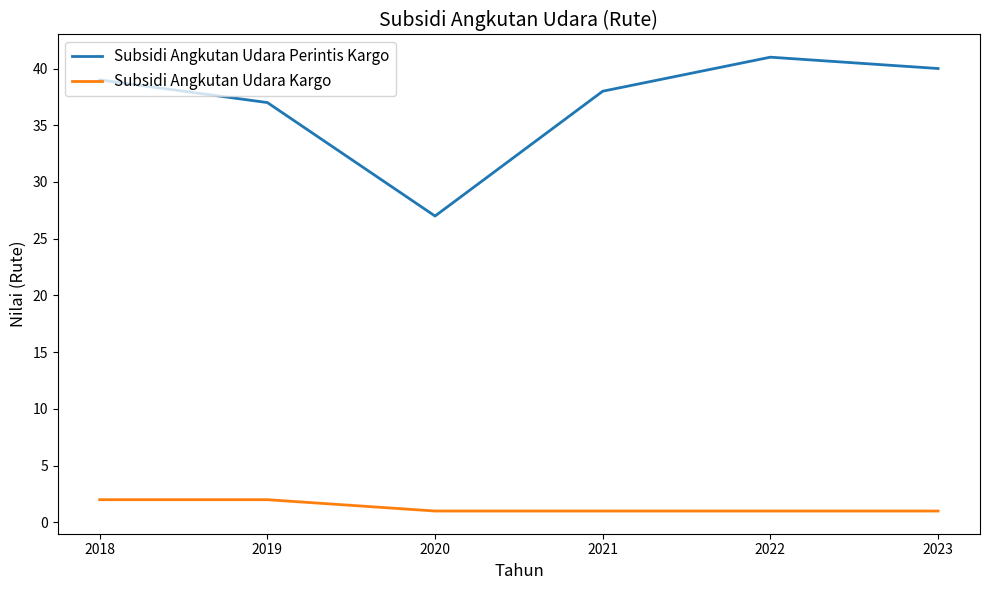

What is the sum of the Subsidi Angkutan Udara Kargo values at 2021 and 2018?

3